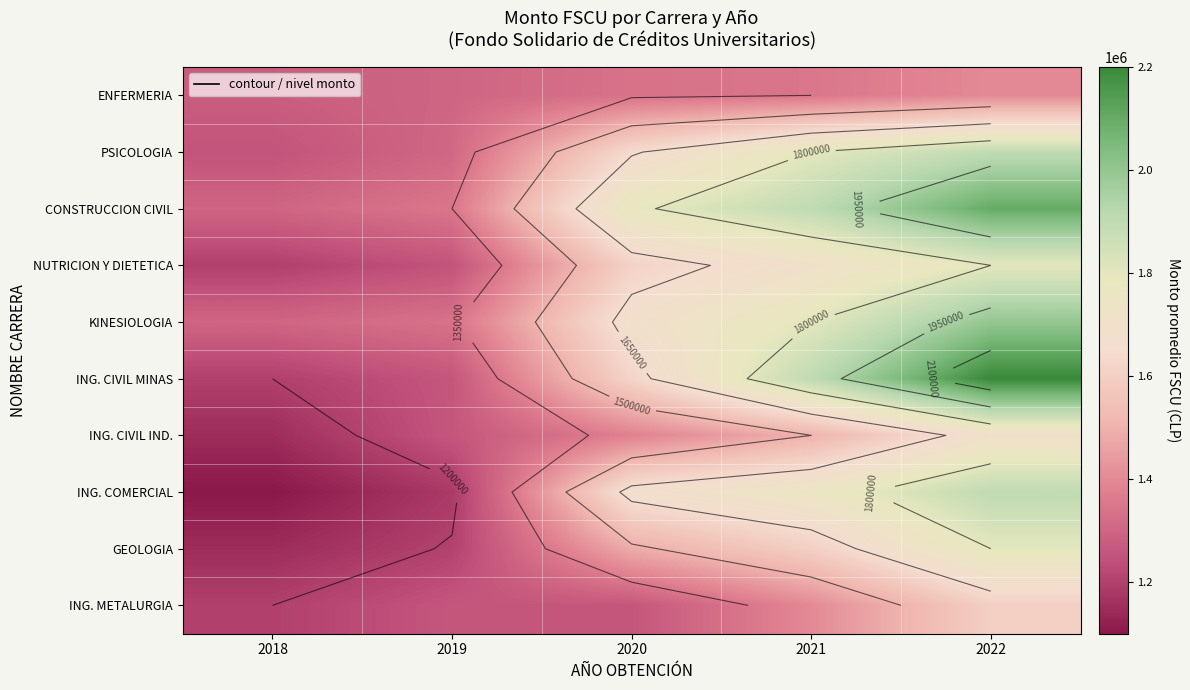

Is the value of KINESIOLOGIA at 2022 greater than the value of ING. CIVIL MINAS at 2021?

Yes